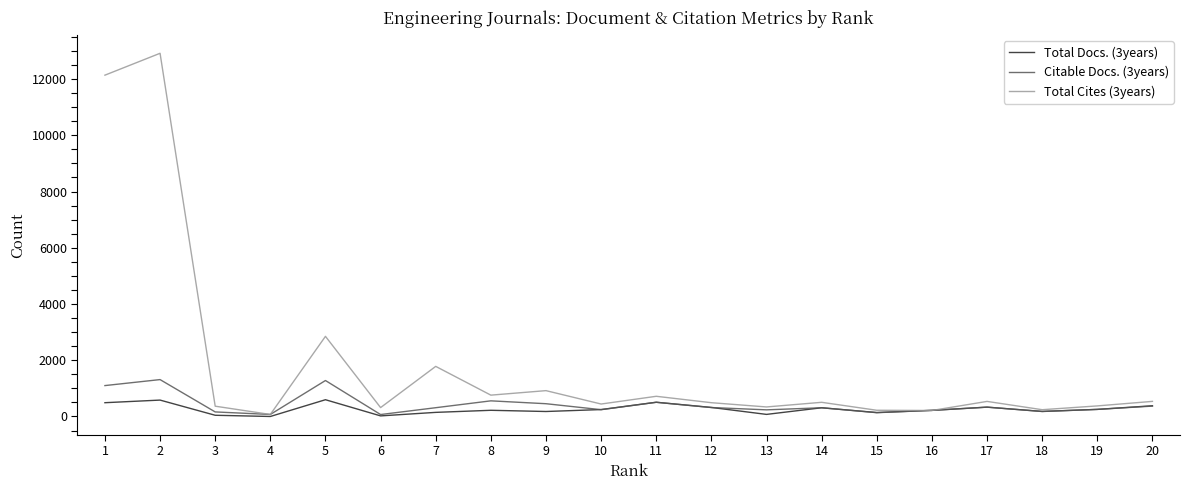

Between 2 and 11, which series saw the biggest shift?

Total Cites (3years)